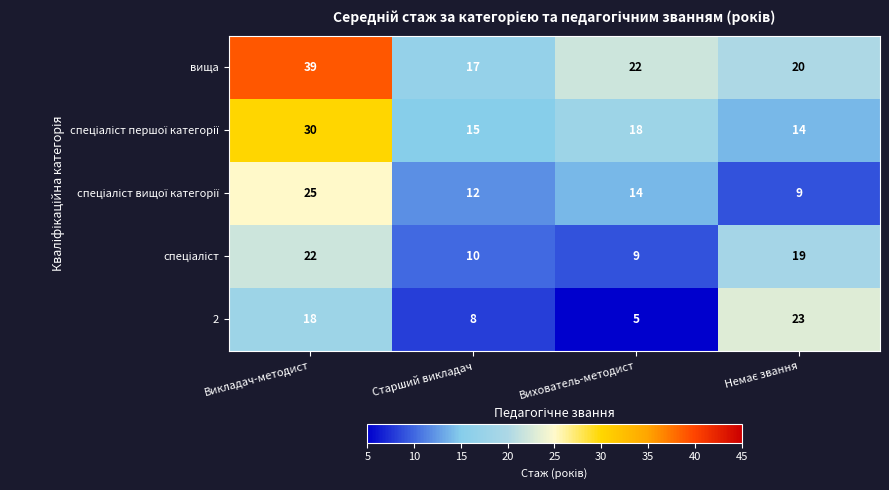

Where does the вища series first go above 22?

Викладач-методист